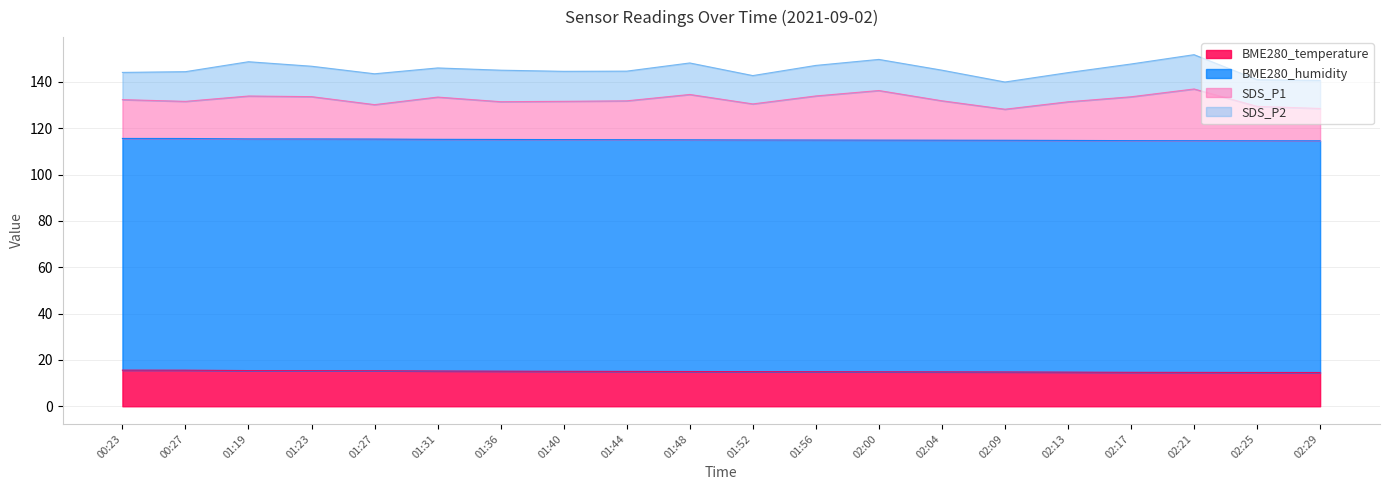

What is the total value across all series at 01:40?

144.6